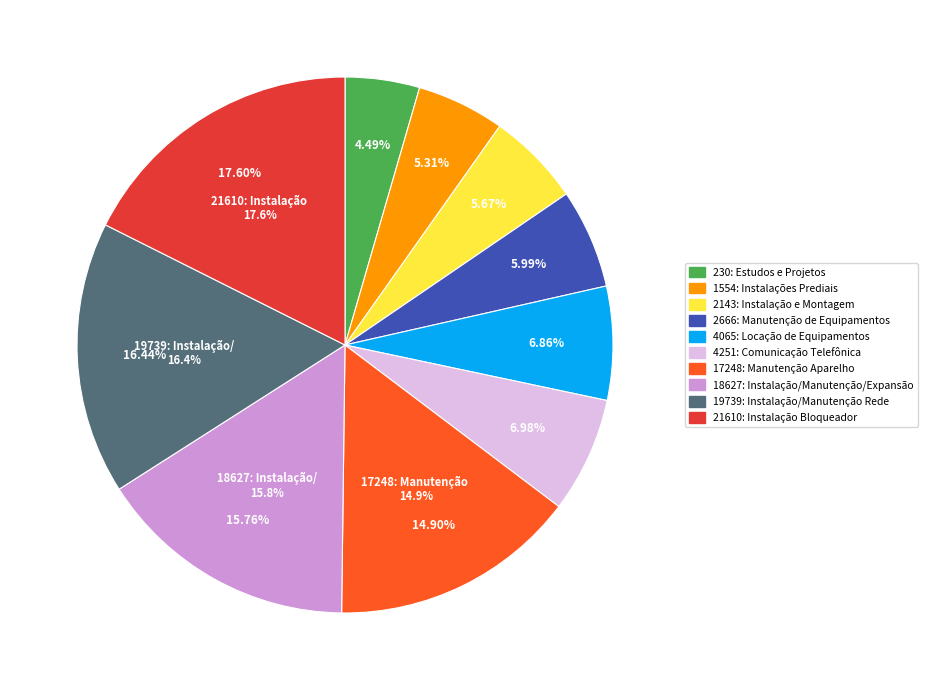

What is the total percentage of 21610: Instalação Bloqueador and 4065: Locação de Equipamentos?

24.5%